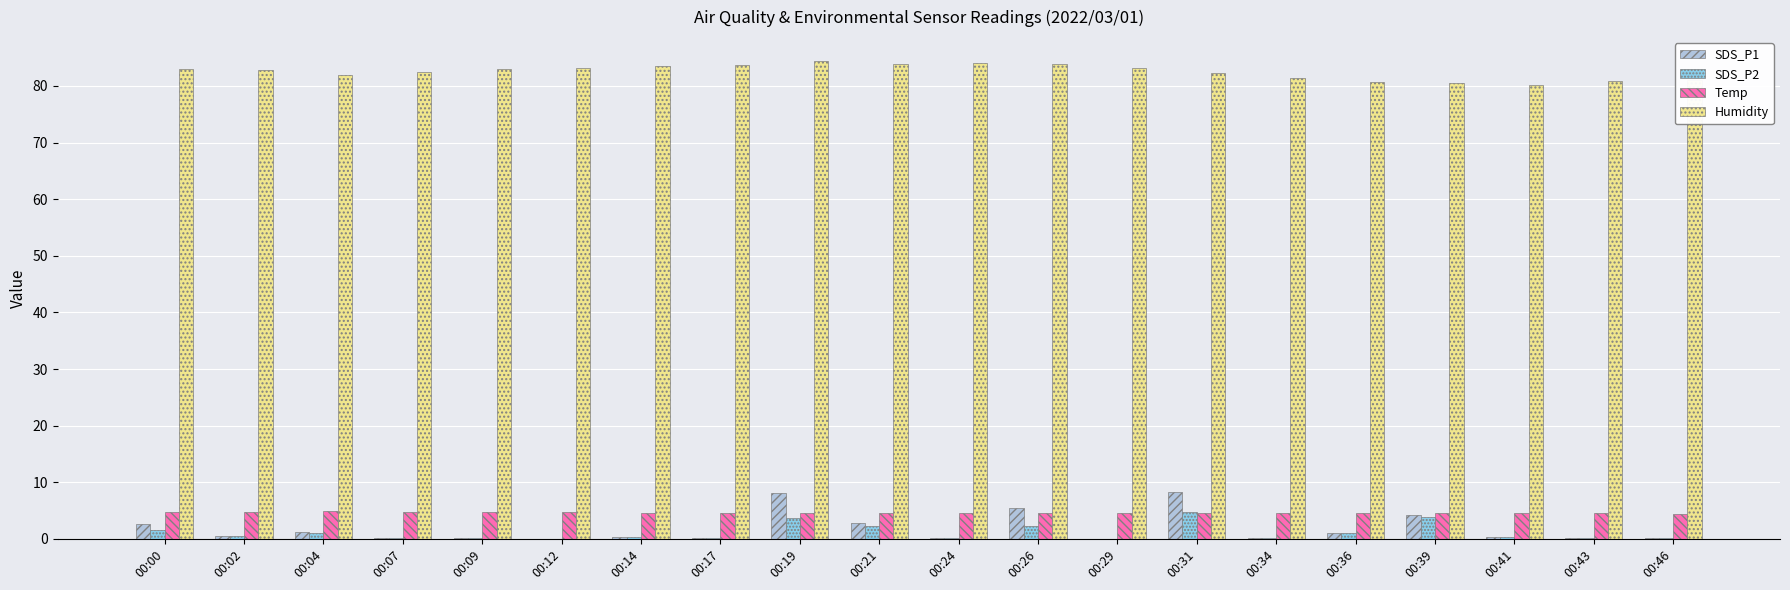

The Humidity series shows 52.5 at 00:02. True or false?

False